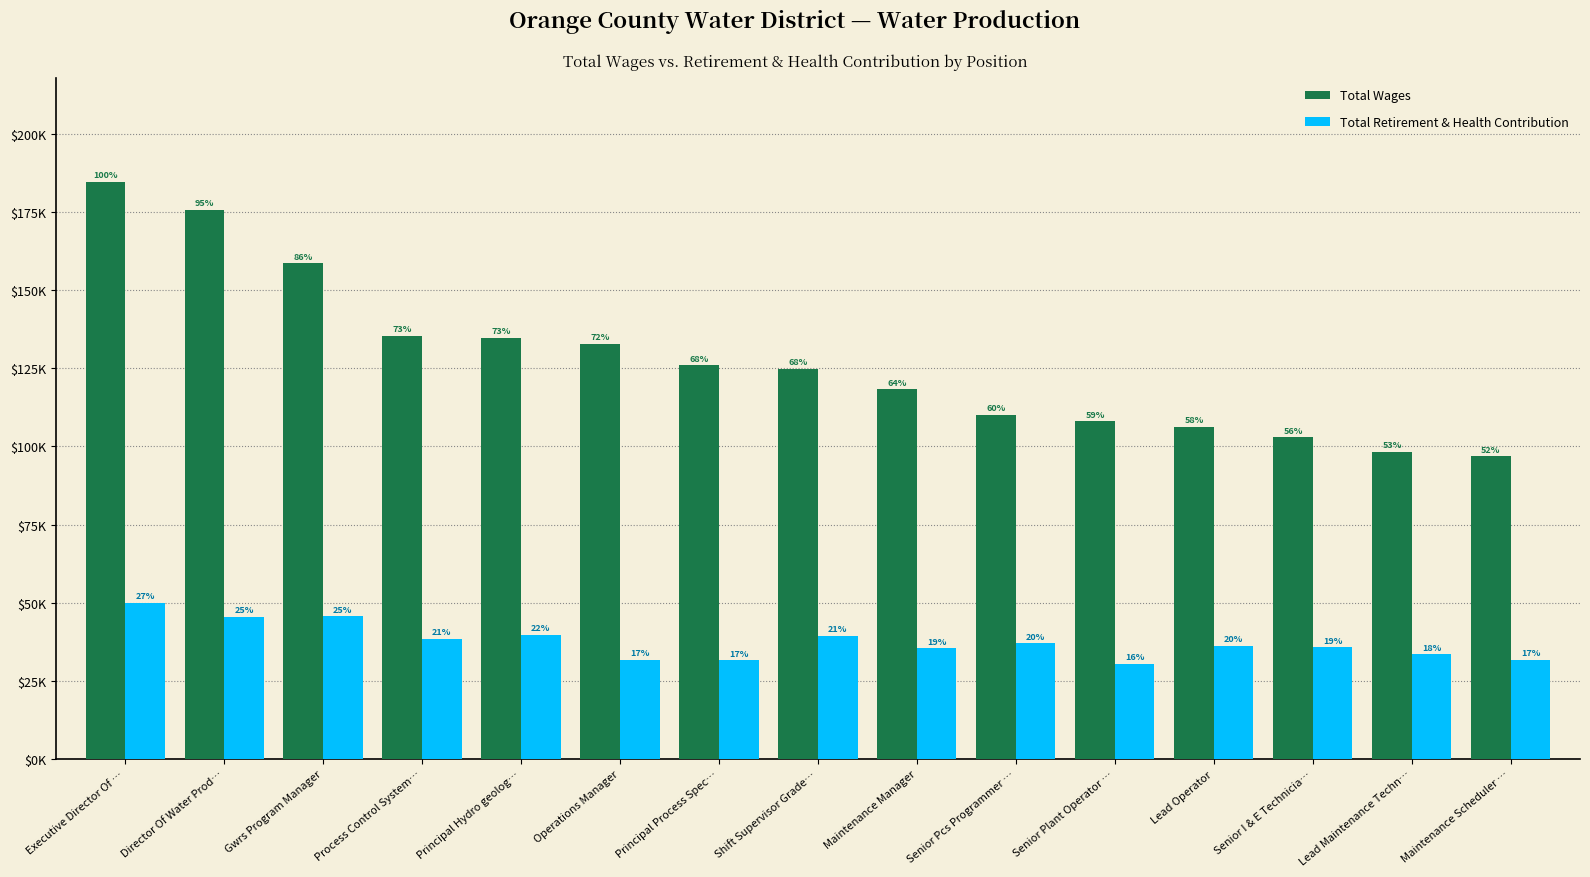

Are the bars horizontal?

No